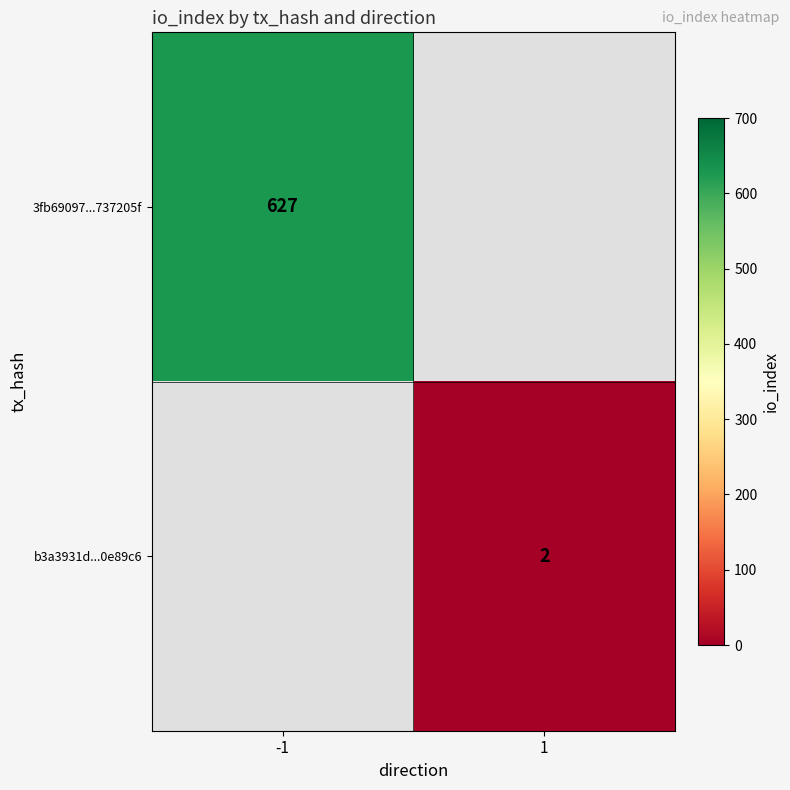

True or false: b3a3931d...0e89c6 has a value of 1 at 1.

False